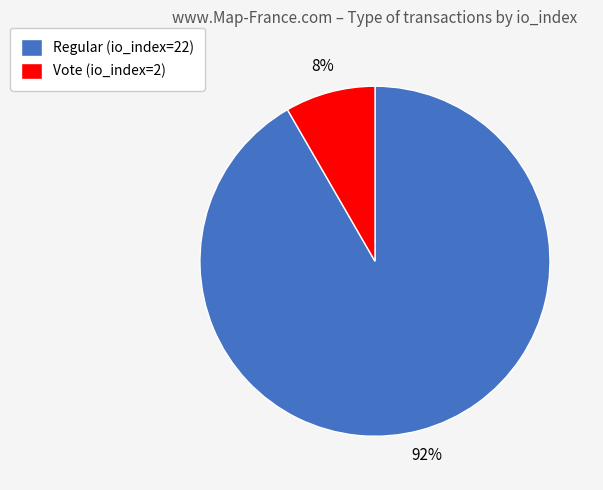

Combined, do Regular (io_index=22) and Vote (io_index=2) account for over 50%?

Yes